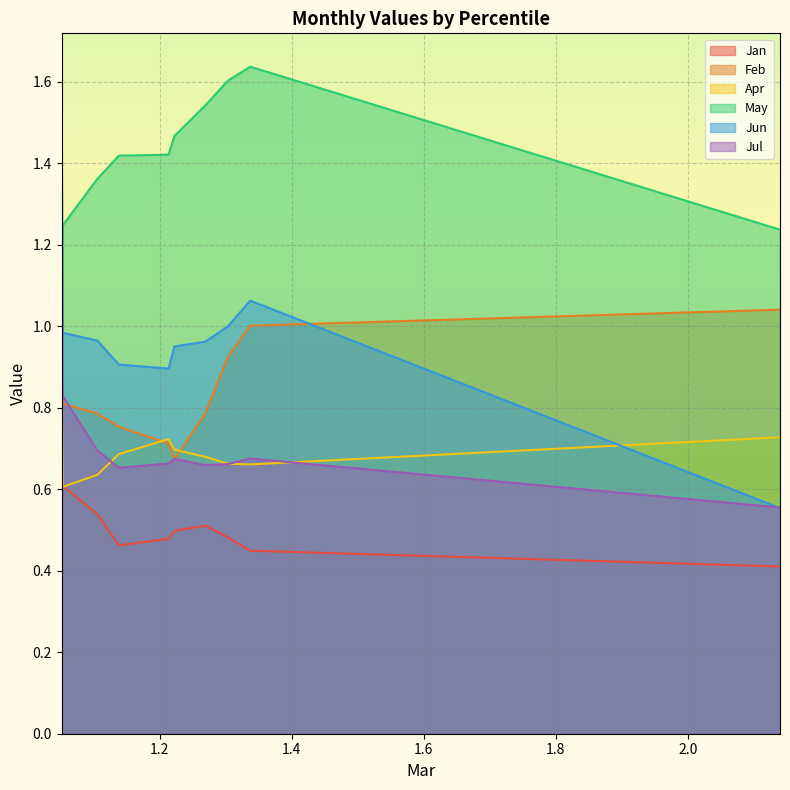

True or false: Jan and Jul intersect in this chart.

False